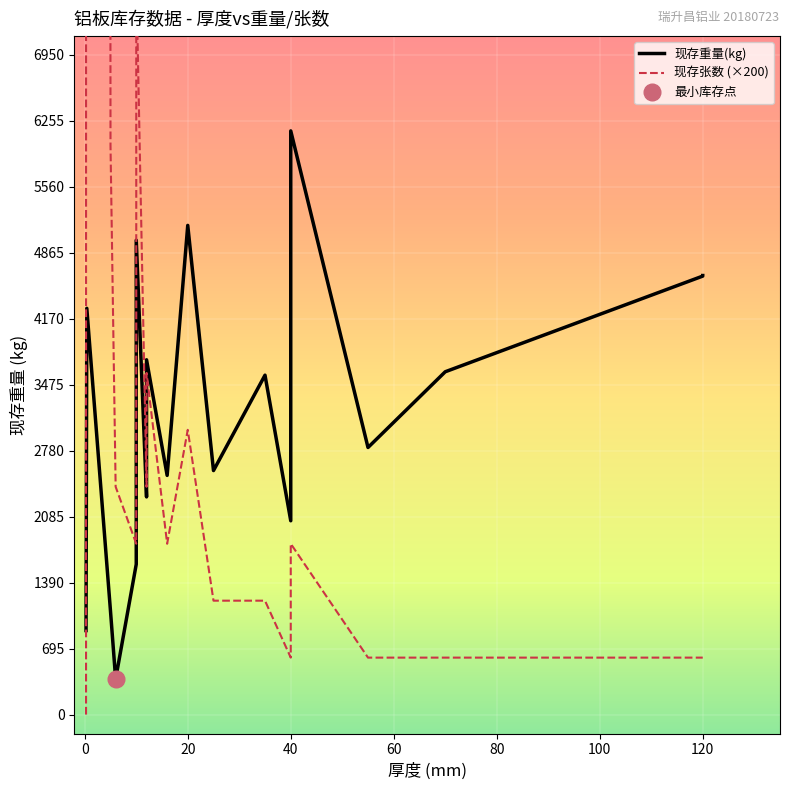

How many values in the 现存重量(kg) series exceed 3576?

9